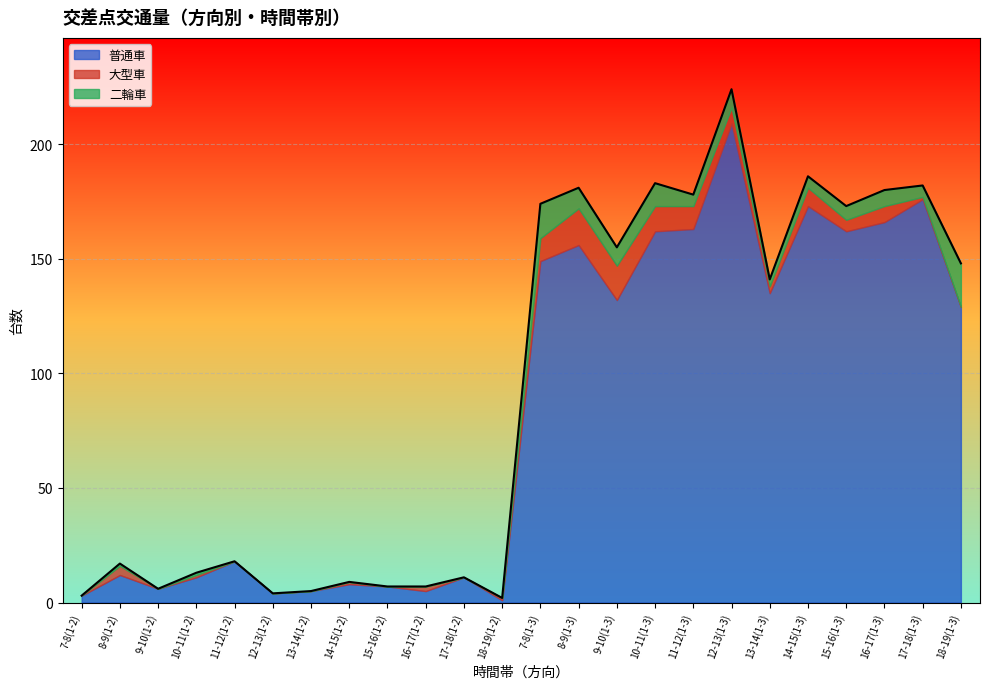

At which label does 二輪車 first exceed 3?

7-8(1-3)